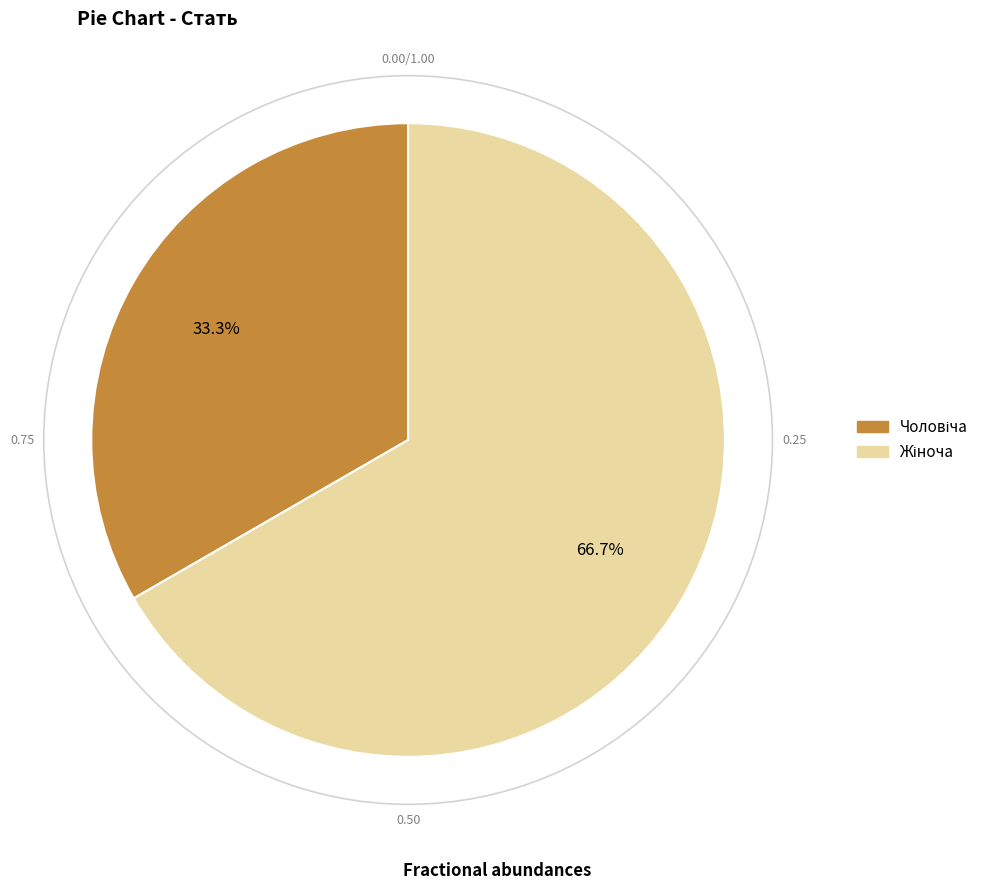

Is there a majority slice in this chart?

Yes